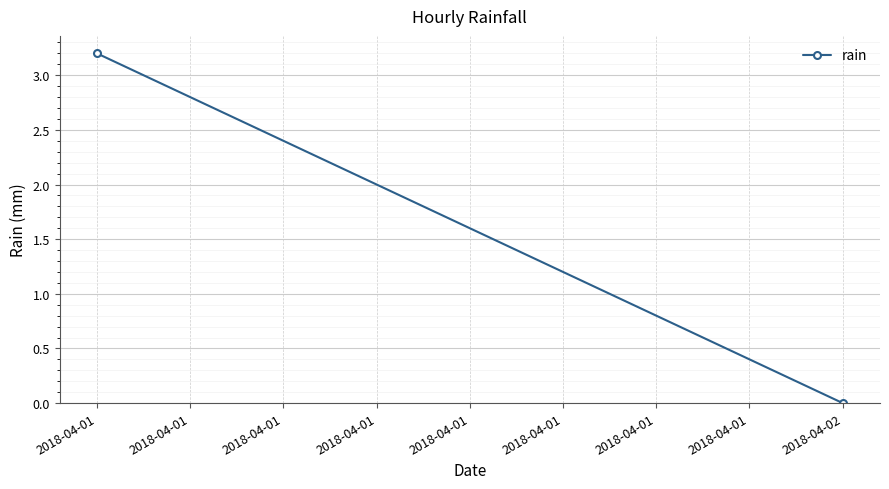

How many lines are shown in the chart?

1